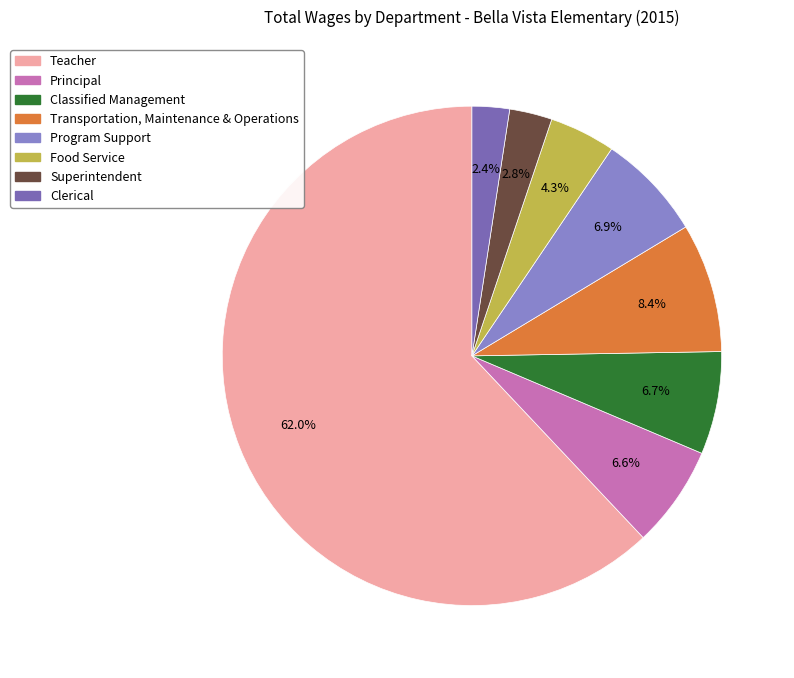

True or false: Food Service accounts for 4% of the total.

True